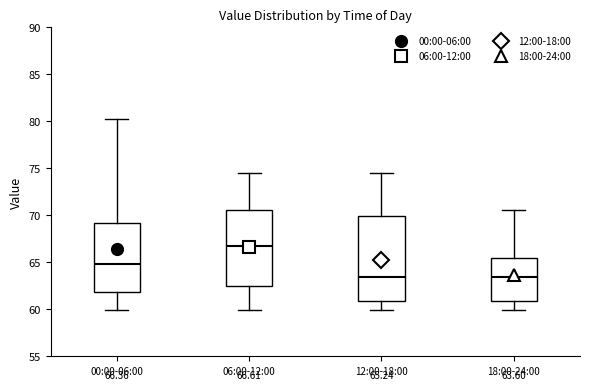

Which box has the highest median line?

06:00-12:00